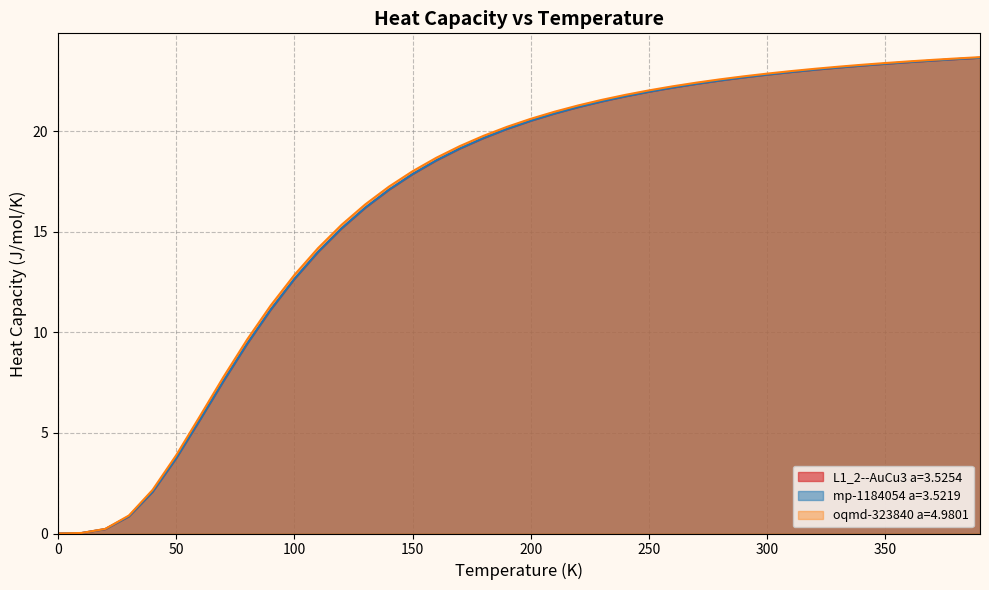

What is the difference between the mp-1184054 a=3.5219 values at 40.0 and 190.0?

18.0